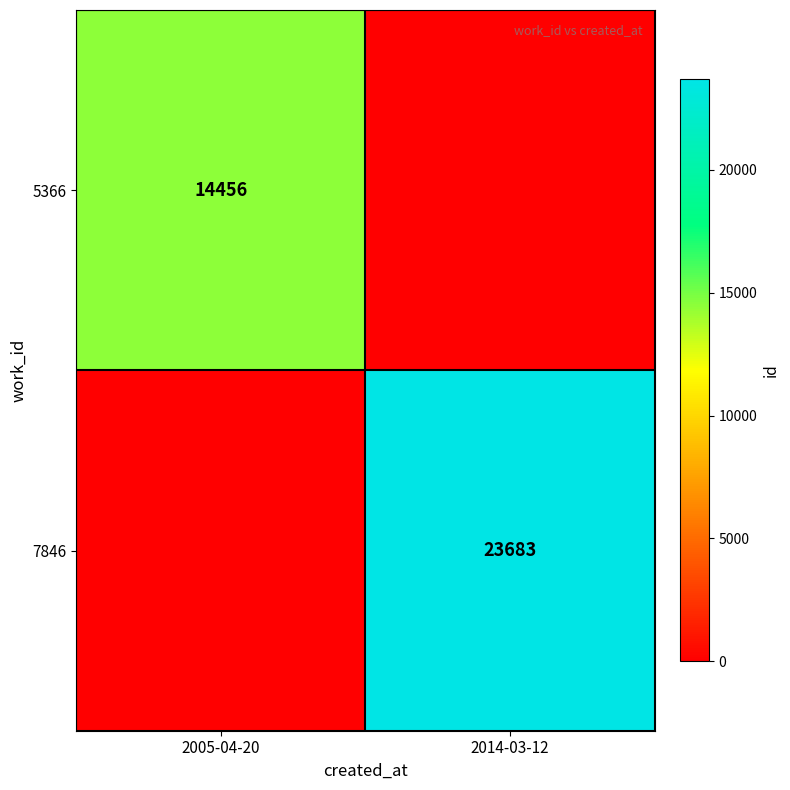

Which has a higher value, 2005-04-20 or 2014-03-12?

2005-04-20